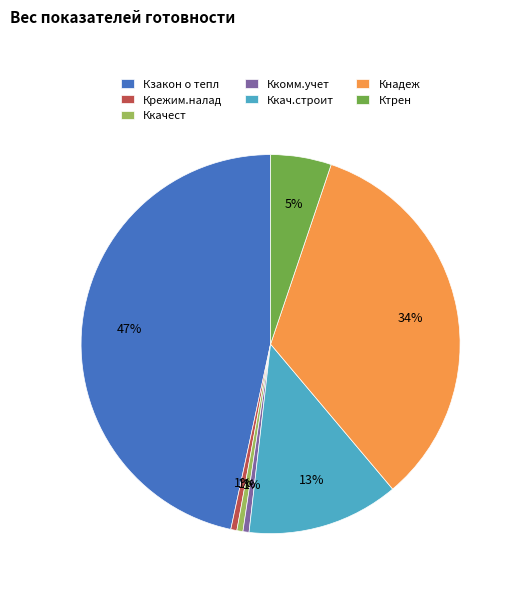

To the nearest percent, what is the average slice percentage?

14%